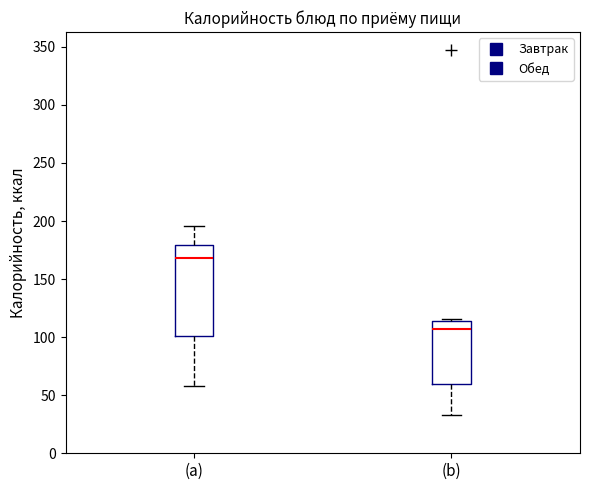

Comparing the boxes themselves (not the whiskers), which one is the tallest?

(a)